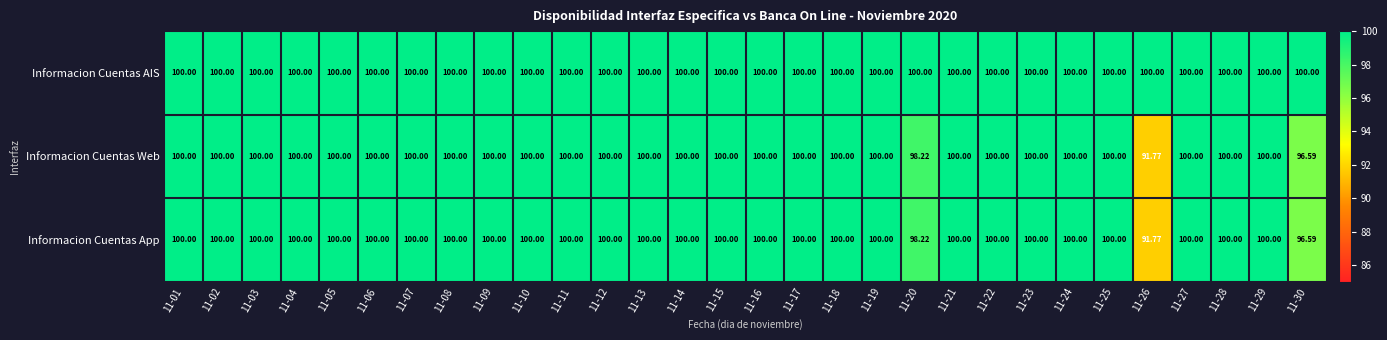

Which series has the largest total across all categories?

Informacion Cuentas AIS